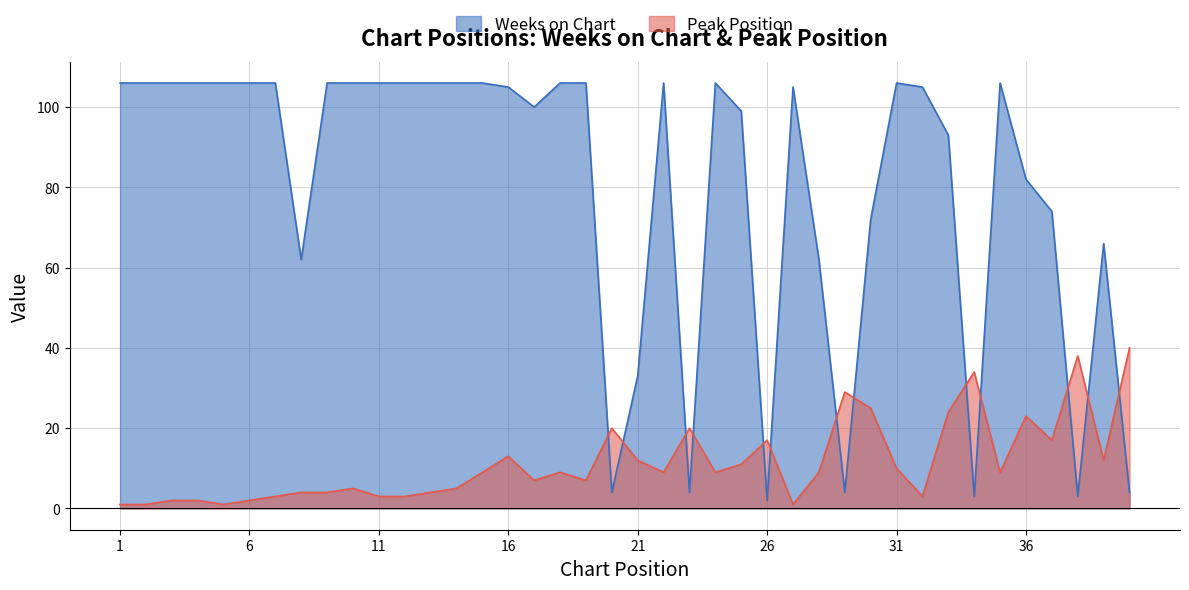

What is the minimum value shown in the chart?

1